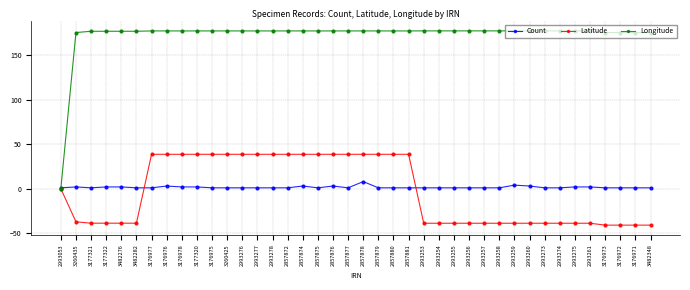

True or false: Latitude has a value of 11.9 at 2857875.

False